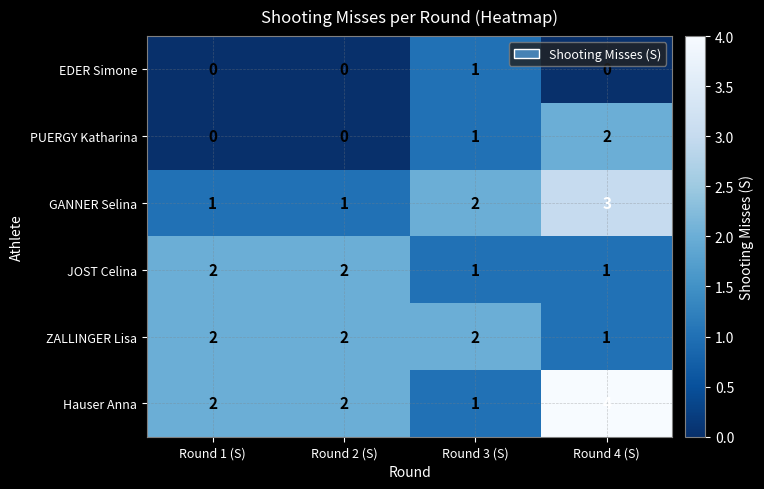

How many data points in PUERGY Katharina are less than 1?

2